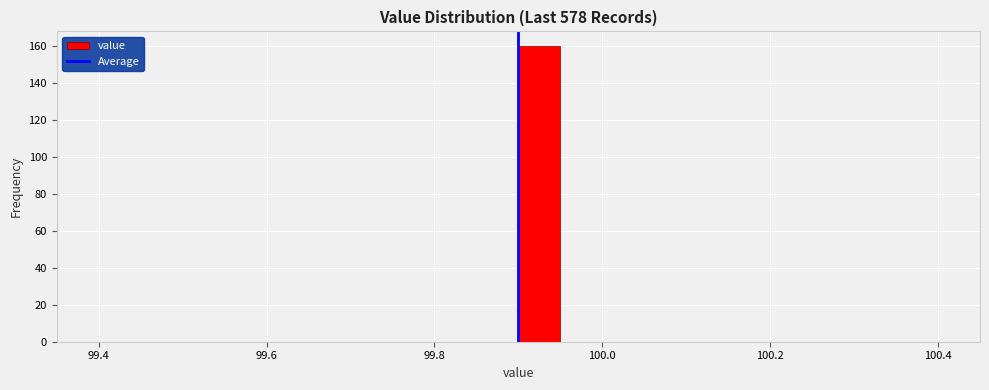

Read against the x-axis, roughly where is the centre of the tallest bar?

99.92